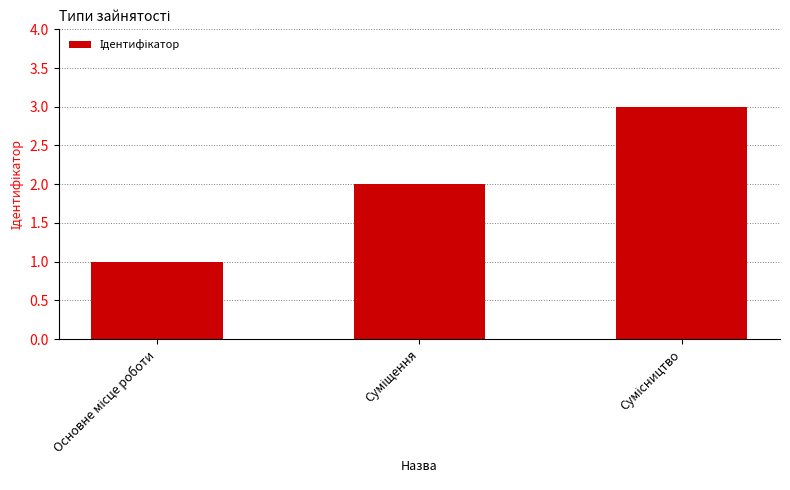

What is the difference between the maximum and minimum values?

2